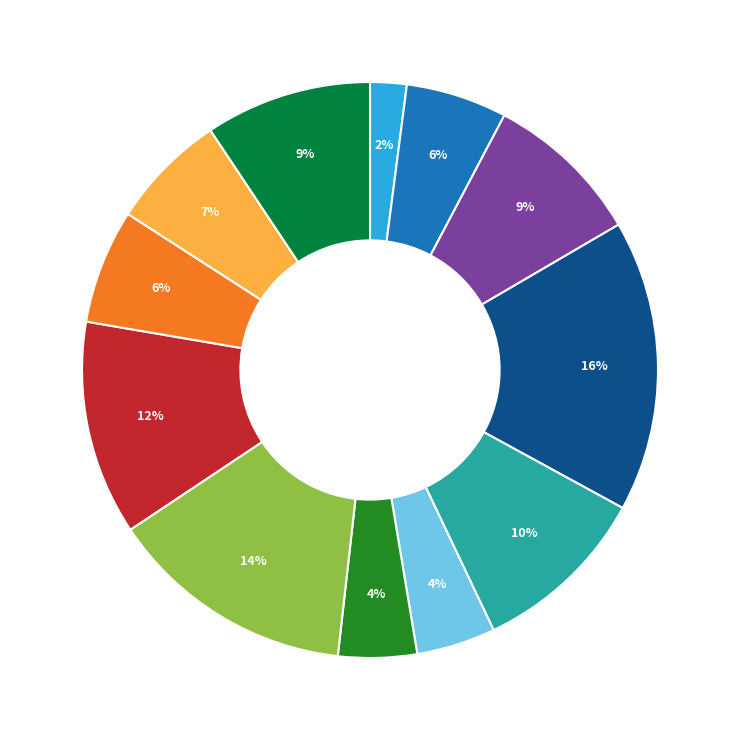

Count the number of slices in the pie.

12